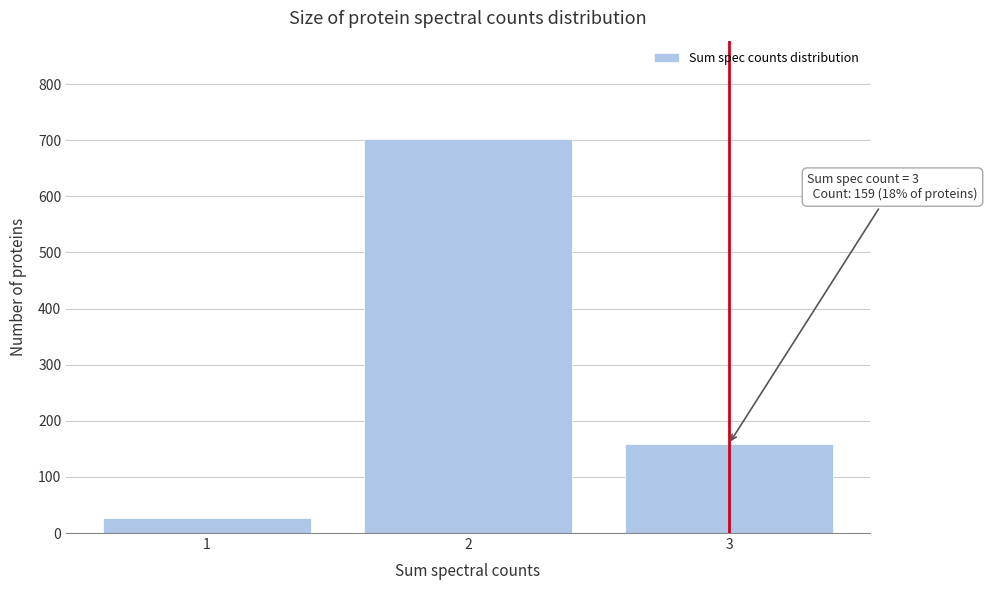

Reading right to left, extract all data points from this chart.

3=159	2=702	1=26